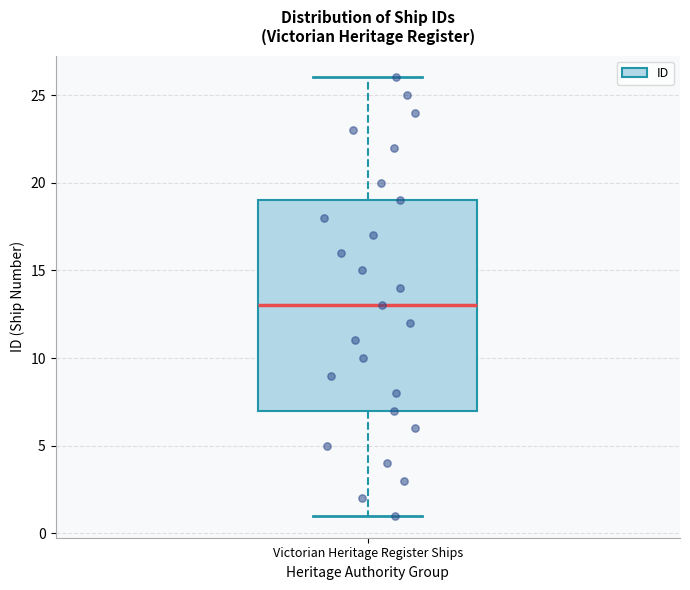

Transcribe this box plot: give where the median line is, the range the box spans, and where the two whiskers end, as read against the y-axis. The values are not printed on the chart, so give them approximately, as read against the axis.

median 13, box 7 to 19, whiskers 1 to 26